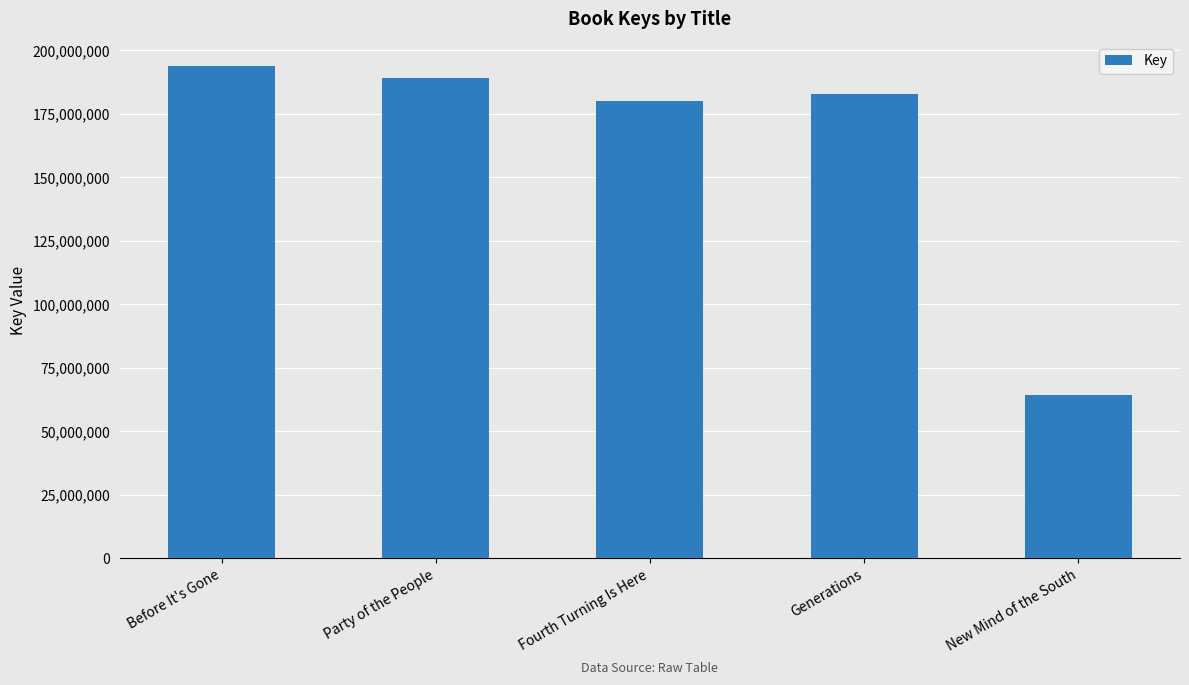

The chart shows a value of 324776506 at Before It's Gone. True or false?

False